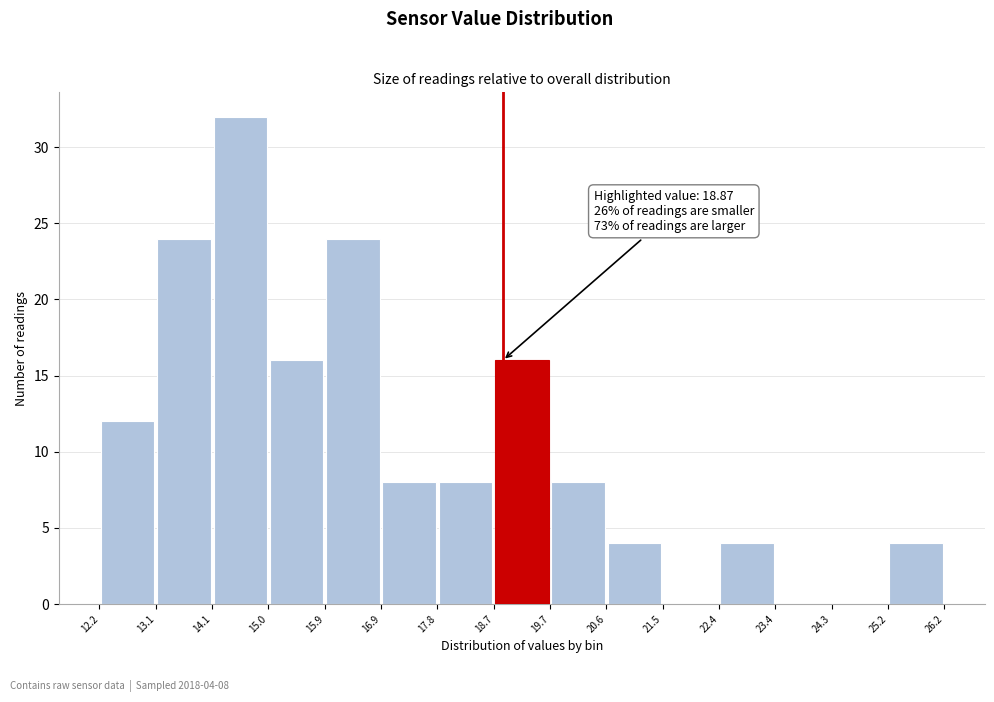

Over which range of the x-axis is the bar tallest?

14.1 to 15.0